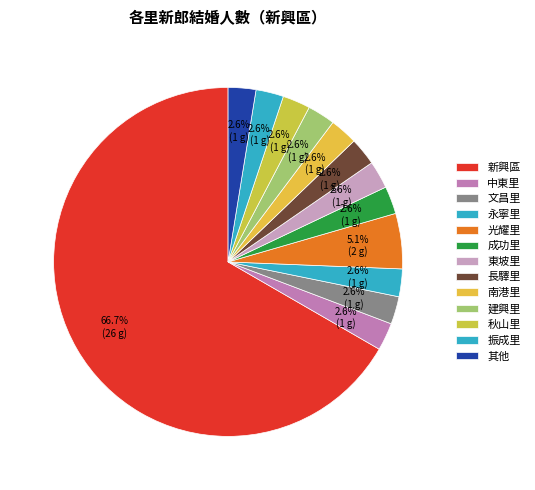

How many segments does this pie chart have?

13